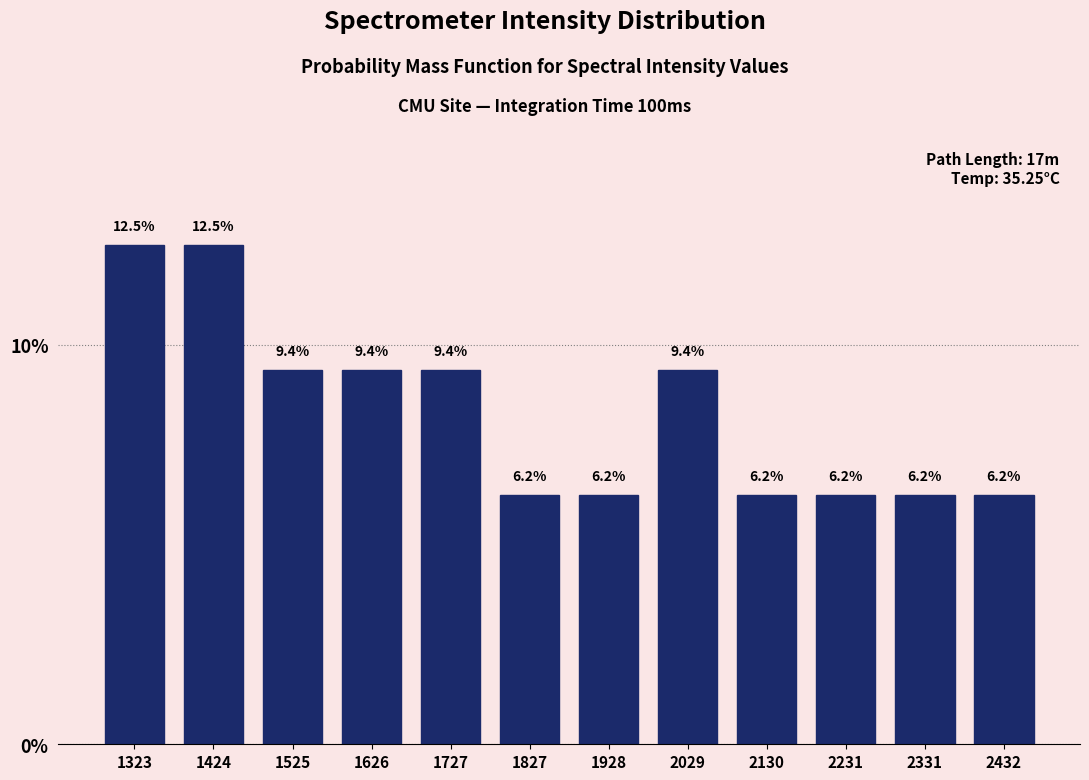

Reading left to right, transcribe this chart: for each bar, give the range it covers on the x-axis and its height. The bar edges are not printed on the chart, so give them approximately, as read against the axis.

1280 to 1380: 12.5
1380 to 1480: 12.5
1480 to 1580: 9.4
1580 to 1680: 9.4
1680 to 1780: 9.4
1780 to 1880: 6.2
1880 to 1980: 6.2
1980 to 2080: 9.4
2080 to 2180: 6.2
2180 to 2280: 6.2
2280 to 2380: 6.2
2380 to 2480: 6.2